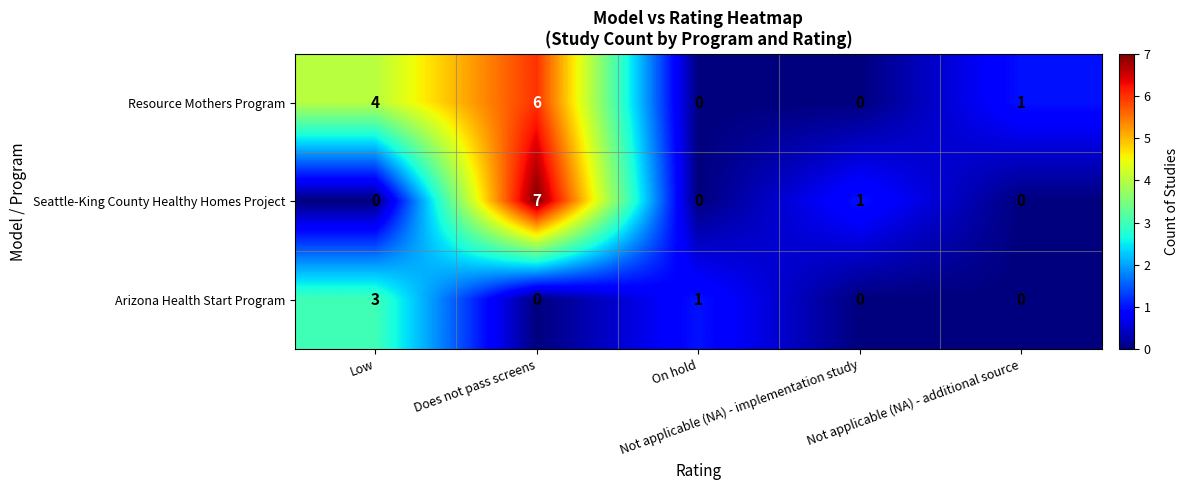

At which category is the sum across all series the highest?

Does not pass screens